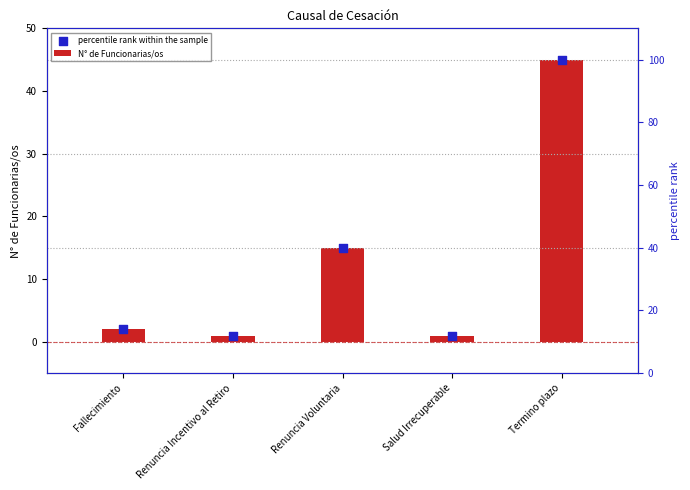

Which has a higher value, Termino plazo or Salud Irrecuperable?

Termino plazo